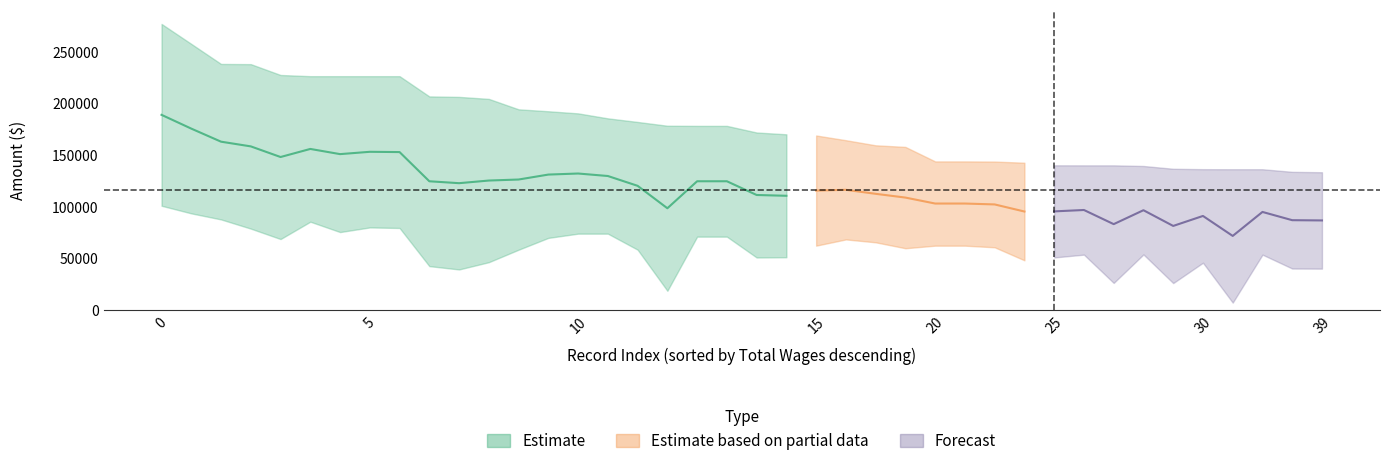

What is the smallest value displayed?

7424